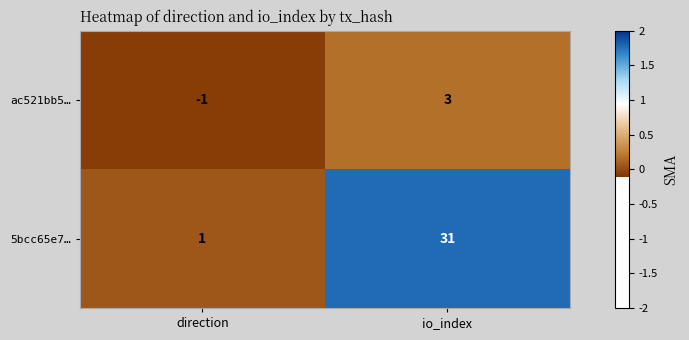

At which label is 5bcc65e7… closest to 16?

direction